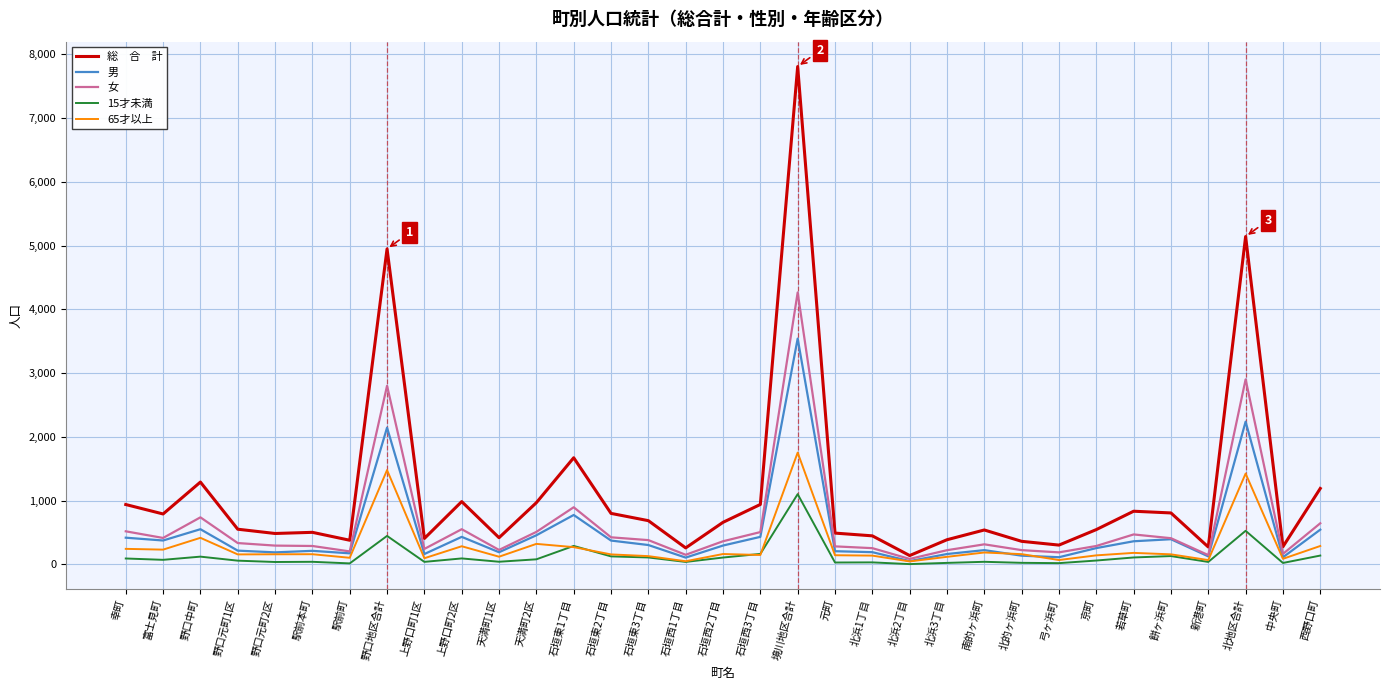

Which label corresponds to the largest value in the chart?

境川地区合計